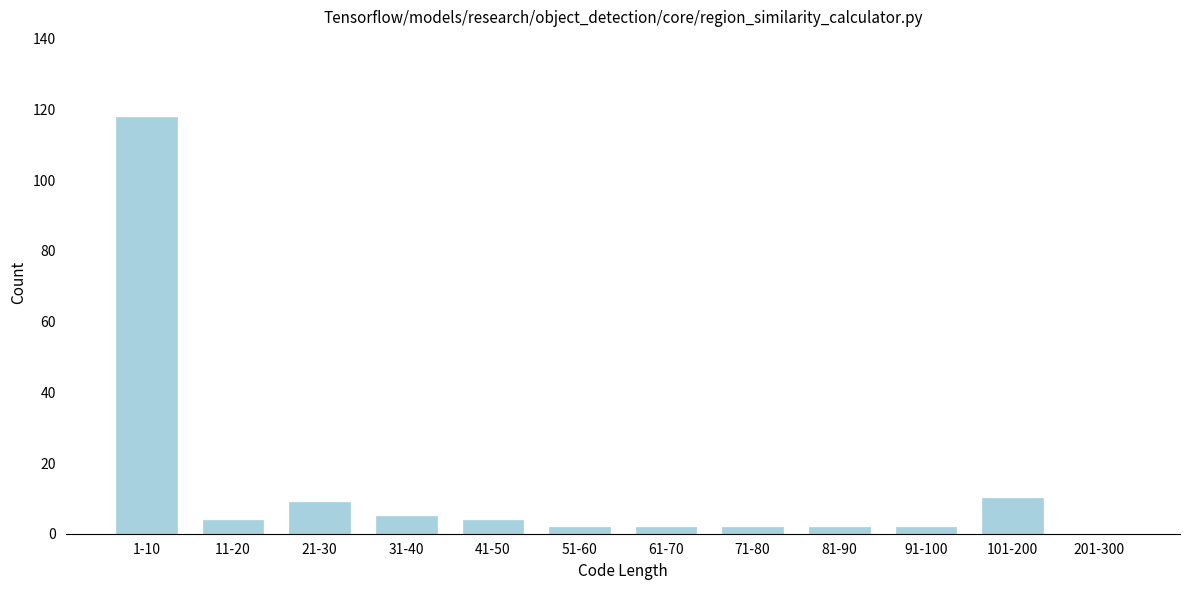

Reading right to left, list all the values displayed in this chart.

201-300=0	101-200=10	91-100=2	81-90=2	71-80=2	61-70=2	51-60=2	41-50=4	31-40=5	21-30=9	11-20=4	1-10=118